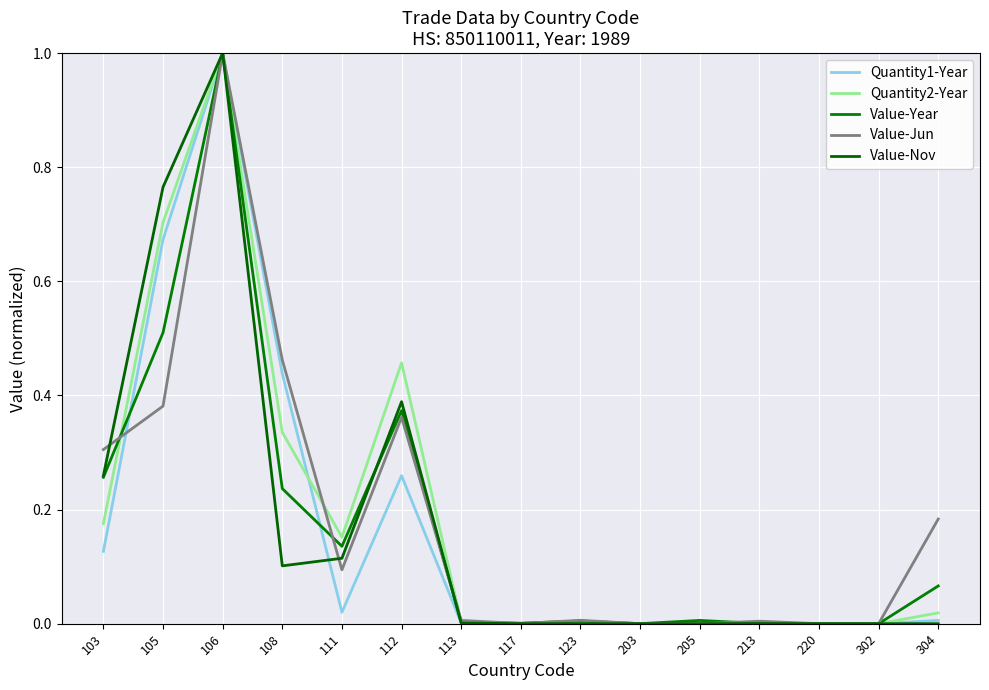

Is this an area chart (filled region under the line)?

No